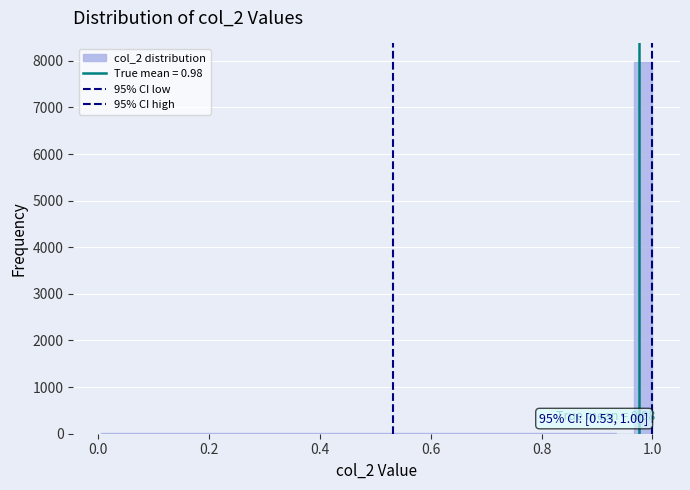

Around what value on the x-axis is the tallest bar? Give the approximate position of its centre, as read against the axis.

0.98